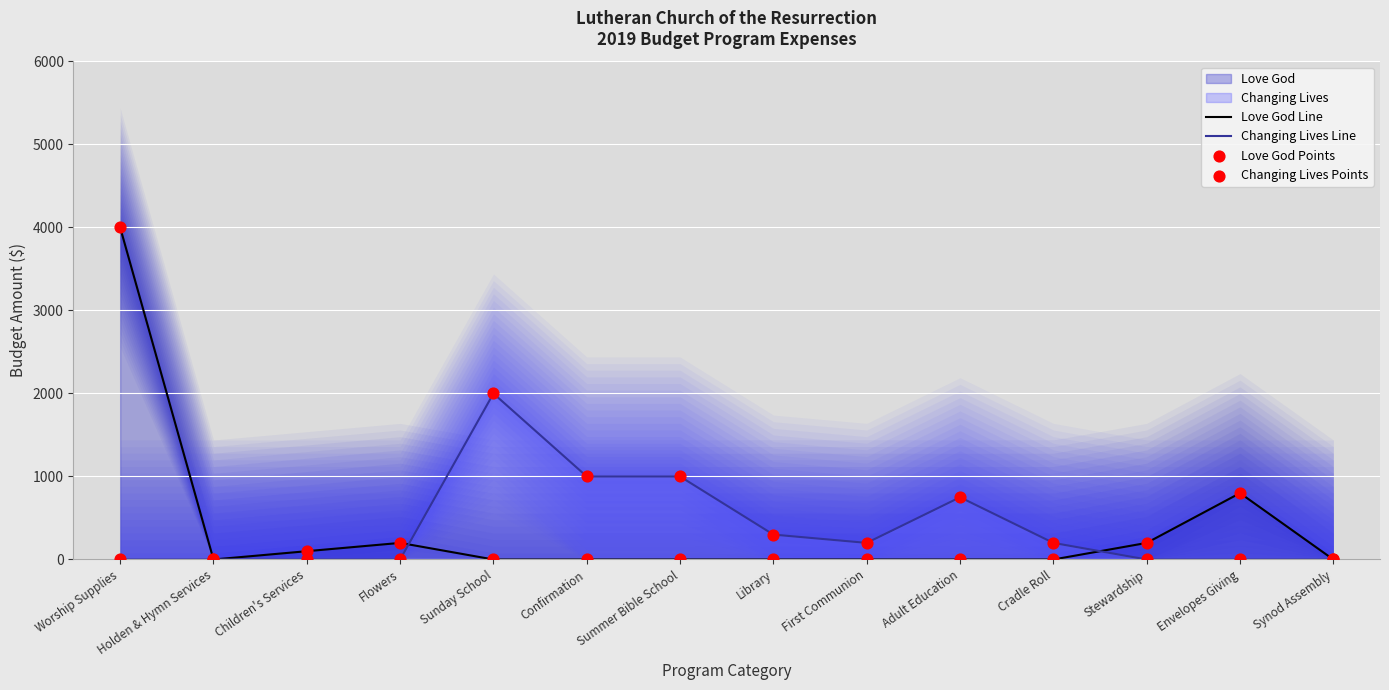

Which series contains the highest Y value?

Love God Line